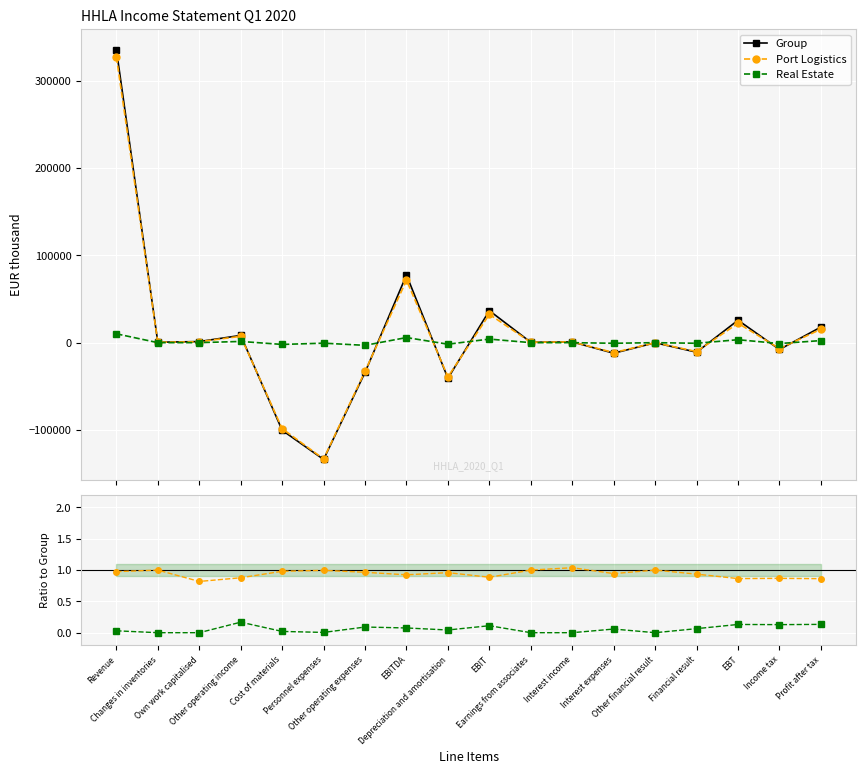

Where does the Real Estate series first go above 0?

Revenue